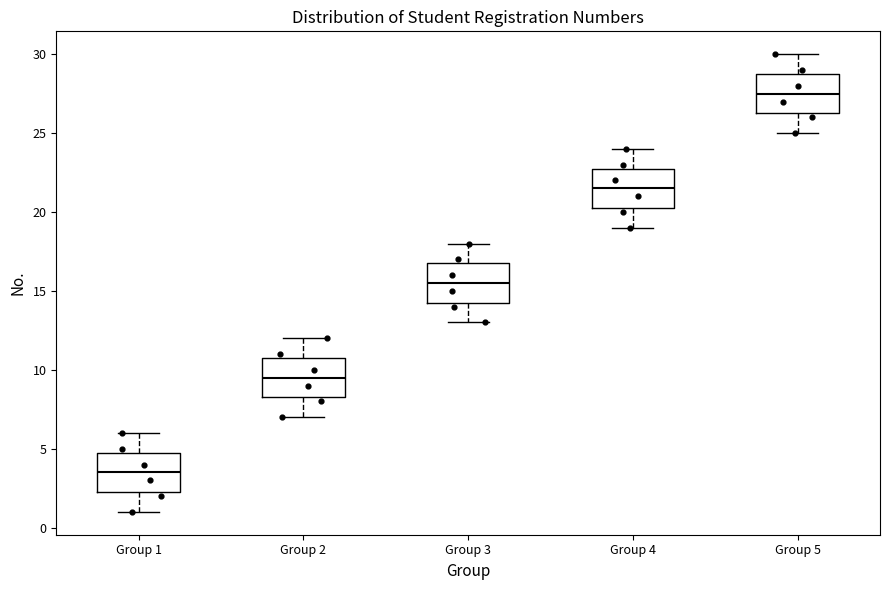

Which box's median line is the lowest?

Group 1